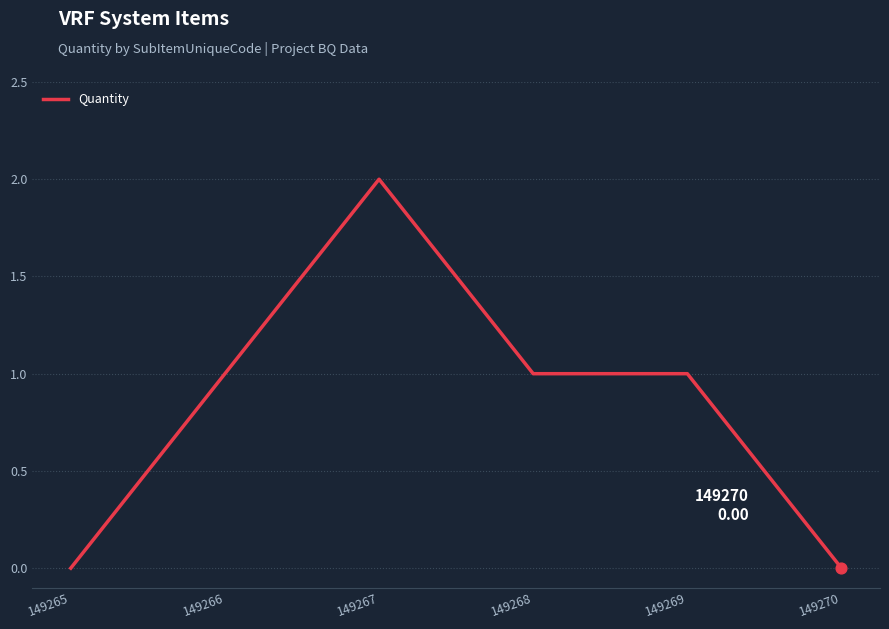

What is the change in value from 149267 to 149270?

-2